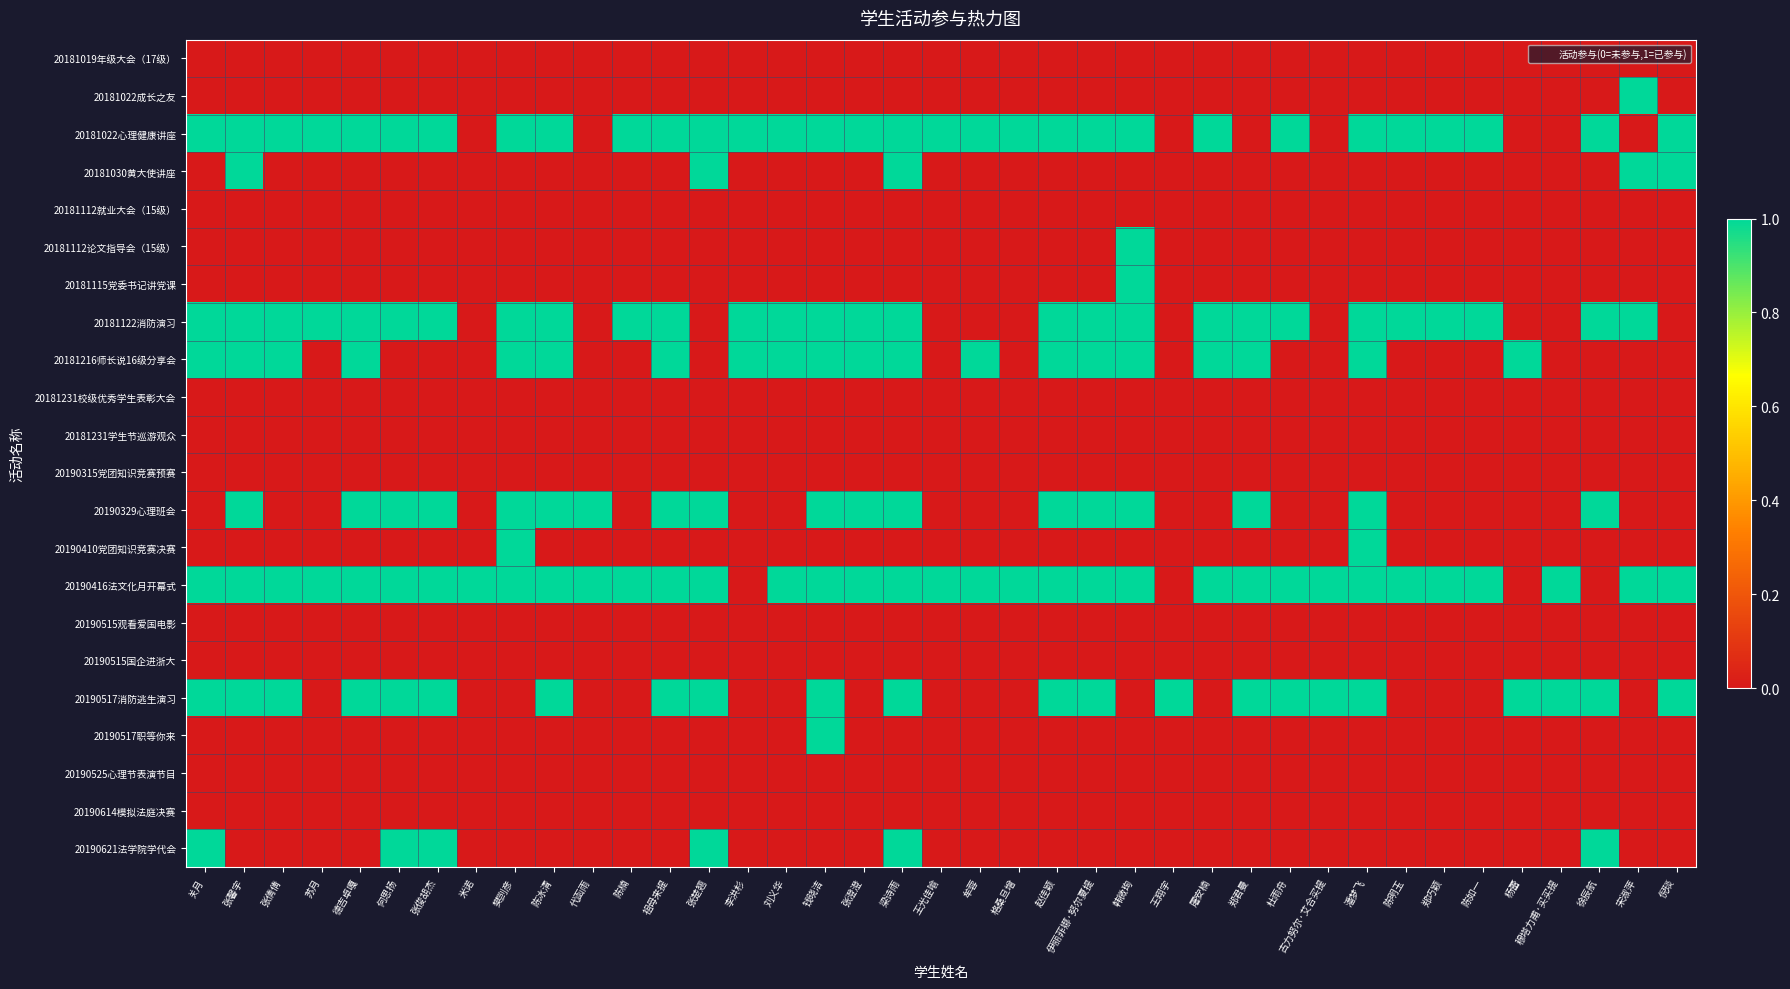

Reading left to right, extract all data points from this chart.

20181019年级大会（17级）: 关月=0	张馨宇=0	张倩倩=0	苏月=0	德吉卓嘎=0	何思扬=0	张俊胡杰=0	米诺=0	樊剀彦=0	陈冰清=0	代函雨=0	陈楠=0	祖母来提=0	张楚翘=0	李洪杉=0	刘义华=0	钱晓洁=0	张澄澄=0	梁诗雨=0	王光佳喻=0	牟蓉=0	格桑旦增=0	赵佳颖=0	伊丽菲娜·努尔夏提=0	韩微珣=0	王翔宇=0	屠安楠=0	郑君曼=0	杜雨舟=0	古力努尔·艾合买提=0	潘梦飞=0	陈明玉=0	郑巧颖=0	陈如一=0	杨蕾=0	穆塔力甫·买买提=0	徐辰航=0	宋淑萍=0	倪琰=0
20181022成长之友: 关月=0	张馨宇=0	张倩倩=0	苏月=0	德吉卓嘎=0	何思扬=0	张俊胡杰=0	米诺=0	樊剀彦=0	陈冰清=0	代函雨=0	陈楠=0	祖母来提=0	张楚翘=0	李洪杉=0	刘义华=0	钱晓洁=0	张澄澄=0	梁诗雨=0	王光佳喻=0	牟蓉=0	格桑旦增=0	赵佳颖=0	伊丽菲娜·努尔夏提=0	韩微珣=0	王翔宇=0	屠安楠=0	郑君曼=0	杜雨舟=0	古力努尔·艾合买提=0	潘梦飞=0	陈明玉=0	郑巧颖=0	陈如一=0	杨蕾=0	穆塔力甫·买买提=0	徐辰航=0	宋淑萍=1	倪琰=0
20181022心理健康讲座: 关月=1	张馨宇=1	张倩倩=1	苏月=1	德吉卓嘎=1	何思扬=1	张俊胡杰=1	米诺=0	樊剀彦=1	陈冰清=1	代函雨=0	陈楠=1	祖母来提=1	张楚翘=1	李洪杉=1	刘义华=1	钱晓洁=1	张澄澄=1	梁诗雨=1	王光佳喻=1	牟蓉=1	格桑旦增=1	赵佳颖=1	伊丽菲娜·努尔夏提=1	韩微珣=1	王翔宇=0	屠安楠=1	郑君曼=0	杜雨舟=1	古力努尔·艾合买提=0	潘梦飞=1	陈明玉=1	郑巧颖=1	陈如一=1	杨蕾=0	穆塔力甫·买买提=0	徐辰航=1	宋淑萍=0	倪琰=1
20181030黄大使讲座: 关月=0	张馨宇=1	张倩倩=0	苏月=0	德吉卓嘎=0	何思扬=0	张俊胡杰=0	米诺=0	樊剀彦=0	陈冰清=0	代函雨=0	陈楠=0	祖母来提=0	张楚翘=1	李洪杉=0	刘义华=0	钱晓洁=0	张澄澄=0	梁诗雨=1	王光佳喻=0	牟蓉=0	格桑旦增=0	赵佳颖=0	伊丽菲娜·努尔夏提=0	韩微珣=0	王翔宇=0	屠安楠=0	郑君曼=0	杜雨舟=0	古力努尔·艾合买提=0	潘梦飞=0	陈明玉=0	郑巧颖=0	陈如一=0	杨蕾=0	穆塔力甫·买买提=0	徐辰航=0	宋淑萍=1	倪琰=1
20181112就业大会（15级）: 关月=0	张馨宇=0	张倩倩=0	苏月=0	德吉卓嘎=0	何思扬=0	张俊胡杰=0	米诺=0	樊剀彦=0	陈冰清=0	代函雨=0	陈楠=0	祖母来提=0	张楚翘=0	李洪杉=0	刘义华=0	钱晓洁=0	张澄澄=0	梁诗雨=0	王光佳喻=0	牟蓉=0	格桑旦增=0	赵佳颖=0	伊丽菲娜·努尔夏提=0	韩微珣=0	王翔宇=0	屠安楠=0	郑君曼=0	杜雨舟=0	古力努尔·艾合买提=0	潘梦飞=0	陈明玉=0	郑巧颖=0	陈如一=0	杨蕾=0	穆塔力甫·买买提=0	徐辰航=0	宋淑萍=0	倪琰=0
20181112论文指导会（15级）: 关月=0	张馨宇=0	张倩倩=0	苏月=0	德吉卓嘎=0	何思扬=0	张俊胡杰=0	米诺=0	樊剀彦=0	陈冰清=0	代函雨=0	陈楠=0	祖母来提=0	张楚翘=0	李洪杉=0	刘义华=0	钱晓洁=0	张澄澄=0	梁诗雨=0	王光佳喻=0	牟蓉=0	格桑旦增=0	赵佳颖=0	伊丽菲娜·努尔夏提=0	韩微珣=1	王翔宇=0	屠安楠=0	郑君曼=0	杜雨舟=0	古力努尔·艾合买提=0	潘梦飞=0	陈明玉=0	郑巧颖=0	陈如一=0	杨蕾=0	穆塔力甫·买买提=0	徐辰航=0	宋淑萍=0	倪琰=0
20181115党委书记讲党课: 关月=0	张馨宇=0	张倩倩=0	苏月=0	德吉卓嘎=0	何思扬=0	张俊胡杰=0	米诺=0	樊剀彦=0	陈冰清=0	代函雨=0	陈楠=0	祖母来提=0	张楚翘=0	李洪杉=0	刘义华=0	钱晓洁=0	张澄澄=0	梁诗雨=0	王光佳喻=0	牟蓉=0	格桑旦增=0	赵佳颖=0	伊丽菲娜·努尔夏提=0	韩微珣=1	王翔宇=0	屠安楠=0	郑君曼=0	杜雨舟=0	古力努尔·艾合买提=0	潘梦飞=0	陈明玉=0	郑巧颖=0	陈如一=0	杨蕾=0	穆塔力甫·买买提=0	徐辰航=0	宋淑萍=0	倪琰=0
20181122消防演习: 关月=1	张馨宇=1	张倩倩=1	苏月=1	德吉卓嘎=1	何思扬=1	张俊胡杰=1	米诺=0	樊剀彦=1	陈冰清=1	代函雨=0	陈楠=1	祖母来提=1	张楚翘=0	李洪杉=1	刘义华=1	钱晓洁=1	张澄澄=1	梁诗雨=1	王光佳喻=0	牟蓉=0	格桑旦增=0	赵佳颖=1	伊丽菲娜·努尔夏提=1	韩微珣=1	王翔宇=0	屠安楠=1	郑君曼=1	杜雨舟=1	古力努尔·艾合买提=0	潘梦飞=1	陈明玉=1	郑巧颖=1	陈如一=1	杨蕾=0	穆塔力甫·买买提=0	徐辰航=1	宋淑萍=1	倪琰=0
20181216师长说16级分享会: 关月=1	张馨宇=1	张倩倩=1	苏月=0	德吉卓嘎=1	何思扬=0	张俊胡杰=0	米诺=0	樊剀彦=1	陈冰清=1	代函雨=0	陈楠=0	祖母来提=1	张楚翘=0	李洪杉=1	刘义华=1	钱晓洁=1	张澄澄=1	梁诗雨=1	王光佳喻=0	牟蓉=1	格桑旦增=0	赵佳颖=1	伊丽菲娜·努尔夏提=1	韩微珣=1	王翔宇=0	屠安楠=1	郑君曼=1	杜雨舟=0	古力努尔·艾合买提=0	潘梦飞=1	陈明玉=0	郑巧颖=0	陈如一=0	杨蕾=1	穆塔力甫·买买提=0	徐辰航=0	宋淑萍=0	倪琰=0
20181231校级优秀学生表彰大会: 关月=0	张馨宇=0	张倩倩=0	苏月=0	德吉卓嘎=0	何思扬=0	张俊胡杰=0	米诺=0	樊剀彦=0	陈冰清=0	代函雨=0	陈楠=0	祖母来提=0	张楚翘=0	李洪杉=0	刘义华=0	钱晓洁=0	张澄澄=0	梁诗雨=0	王光佳喻=0	牟蓉=0	格桑旦增=0	赵佳颖=0	伊丽菲娜·努尔夏提=0	韩微珣=0	王翔宇=0	屠安楠=0	郑君曼=0	杜雨舟=0	古力努尔·艾合买提=0	潘梦飞=0	陈明玉=0	郑巧颖=0	陈如一=0	杨蕾=0	穆塔力甫·买买提=0	徐辰航=0	宋淑萍=0	倪琰=0
20181231学生节巡游观众: 关月=0	张馨宇=0	张倩倩=0	苏月=0	德吉卓嘎=0	何思扬=0	张俊胡杰=0	米诺=0	樊剀彦=0	陈冰清=0	代函雨=0	陈楠=0	祖母来提=0	张楚翘=0	李洪杉=0	刘义华=0	钱晓洁=0	张澄澄=0	梁诗雨=0	王光佳喻=0	牟蓉=0	格桑旦增=0	赵佳颖=0	伊丽菲娜·努尔夏提=0	韩微珣=0	王翔宇=0	屠安楠=0	郑君曼=0	杜雨舟=0	古力努尔·艾合买提=0	潘梦飞=0	陈明玉=0	郑巧颖=0	陈如一=0	杨蕾=0	穆塔力甫·买买提=0	徐辰航=0	宋淑萍=0	倪琰=0
20190315党团知识竞赛预赛: 关月=0	张馨宇=0	张倩倩=0	苏月=0	德吉卓嘎=0	何思扬=0	张俊胡杰=0	米诺=0	樊剀彦=0	陈冰清=0	代函雨=0	陈楠=0	祖母来提=0	张楚翘=0	李洪杉=0	刘义华=0	钱晓洁=0	张澄澄=0	梁诗雨=0	王光佳喻=0	牟蓉=0	格桑旦增=0	赵佳颖=0	伊丽菲娜·努尔夏提=0	韩微珣=0	王翔宇=0	屠安楠=0	郑君曼=0	杜雨舟=0	古力努尔·艾合买提=0	潘梦飞=0	陈明玉=0	郑巧颖=0	陈如一=0	杨蕾=0	穆塔力甫·买买提=0	徐辰航=0	宋淑萍=0	倪琰=0
20190329心理班会: 关月=0	张馨宇=1	张倩倩=0	苏月=0	德吉卓嘎=1	何思扬=1	张俊胡杰=1	米诺=0	樊剀彦=1	陈冰清=1	代函雨=1	陈楠=0	祖母来提=1	张楚翘=1	李洪杉=0	刘义华=0	钱晓洁=1	张澄澄=1	梁诗雨=1	王光佳喻=0	牟蓉=0	格桑旦增=0	赵佳颖=1	伊丽菲娜·努尔夏提=1	韩微珣=1	王翔宇=0	屠安楠=0	郑君曼=1	杜雨舟=0	古力努尔·艾合买提=0	潘梦飞=1	陈明玉=0	郑巧颖=0	陈如一=0	杨蕾=0	穆塔力甫·买买提=0	徐辰航=1	宋淑萍=0	倪琰=0
20190410党团知识竞赛决赛: 关月=0	张馨宇=0	张倩倩=0	苏月=0	德吉卓嘎=0	何思扬=0	张俊胡杰=0	米诺=0	樊剀彦=1	陈冰清=0	代函雨=0	陈楠=0	祖母来提=0	张楚翘=0	李洪杉=0	刘义华=0	钱晓洁=0	张澄澄=0	梁诗雨=0	王光佳喻=0	牟蓉=0	格桑旦增=0	赵佳颖=0	伊丽菲娜·努尔夏提=0	韩微珣=0	王翔宇=0	屠安楠=0	郑君曼=0	杜雨舟=0	古力努尔·艾合买提=0	潘梦飞=1	陈明玉=0	郑巧颖=0	陈如一=0	杨蕾=0	穆塔力甫·买买提=0	徐辰航=0	宋淑萍=0	倪琰=0
20190416法文化月开幕式: 关月=1	张馨宇=1	张倩倩=1	苏月=1	德吉卓嘎=1	何思扬=1	张俊胡杰=1	米诺=1	樊剀彦=1	陈冰清=1	代函雨=1	陈楠=1	祖母来提=1	张楚翘=1	李洪杉=0	刘义华=1	钱晓洁=1	张澄澄=1	梁诗雨=1	王光佳喻=1	牟蓉=1	格桑旦增=1	赵佳颖=1	伊丽菲娜·努尔夏提=1	韩微珣=1	王翔宇=0	屠安楠=1	郑君曼=1	杜雨舟=1	古力努尔·艾合买提=1	潘梦飞=1	陈明玉=1	郑巧颖=1	陈如一=1	杨蕾=0	穆塔力甫·买买提=1	徐辰航=0	宋淑萍=1	倪琰=1
20190515观看爱国电影: 关月=0	张馨宇=0	张倩倩=0	苏月=0	德吉卓嘎=0	何思扬=0	张俊胡杰=0	米诺=0	樊剀彦=0	陈冰清=0	代函雨=0	陈楠=0	祖母来提=0	张楚翘=0	李洪杉=0	刘义华=0	钱晓洁=0	张澄澄=0	梁诗雨=0	王光佳喻=0	牟蓉=0	格桑旦增=0	赵佳颖=0	伊丽菲娜·努尔夏提=0	韩微珣=0	王翔宇=0	屠安楠=0	郑君曼=0	杜雨舟=0	古力努尔·艾合买提=0	潘梦飞=0	陈明玉=0	郑巧颖=0	陈如一=0	杨蕾=0	穆塔力甫·买买提=0	徐辰航=0	宋淑萍=0	倪琰=0
20190515国企进浙大: 关月=0	张馨宇=0	张倩倩=0	苏月=0	德吉卓嘎=0	何思扬=0	张俊胡杰=0	米诺=0	樊剀彦=0	陈冰清=0	代函雨=0	陈楠=0	祖母来提=0	张楚翘=0	李洪杉=0	刘义华=0	钱晓洁=0	张澄澄=0	梁诗雨=0	王光佳喻=0	牟蓉=0	格桑旦增=0	赵佳颖=0	伊丽菲娜·努尔夏提=0	韩微珣=0	王翔宇=0	屠安楠=0	郑君曼=0	杜雨舟=0	古力努尔·艾合买提=0	潘梦飞=0	陈明玉=0	郑巧颖=0	陈如一=0	杨蕾=0	穆塔力甫·买买提=0	徐辰航=0	宋淑萍=0	倪琰=0
20190517消防逃生演习: 关月=1	张馨宇=1	张倩倩=1	苏月=0	德吉卓嘎=1	何思扬=1	张俊胡杰=1	米诺=0	樊剀彦=0	陈冰清=1	代函雨=0	陈楠=0	祖母来提=1	张楚翘=1	李洪杉=0	刘义华=0	钱晓洁=1	张澄澄=0	梁诗雨=1	王光佳喻=0	牟蓉=0	格桑旦增=0	赵佳颖=1	伊丽菲娜·努尔夏提=1	韩微珣=0	王翔宇=1	屠安楠=0	郑君曼=1	杜雨舟=1	古力努尔·艾合买提=1	潘梦飞=1	陈明玉=0	郑巧颖=0	陈如一=0	杨蕾=1	穆塔力甫·买买提=1	徐辰航=1	宋淑萍=0	倪琰=1
20190517职等你来: 关月=0	张馨宇=0	张倩倩=0	苏月=0	德吉卓嘎=0	何思扬=0	张俊胡杰=0	米诺=0	樊剀彦=0	陈冰清=0	代函雨=0	陈楠=0	祖母来提=0	张楚翘=0	李洪杉=0	刘义华=0	钱晓洁=1	张澄澄=0	梁诗雨=0	王光佳喻=0	牟蓉=0	格桑旦增=0	赵佳颖=0	伊丽菲娜·努尔夏提=0	韩微珣=0	王翔宇=0	屠安楠=0	郑君曼=0	杜雨舟=0	古力努尔·艾合买提=0	潘梦飞=0	陈明玉=0	郑巧颖=0	陈如一=0	杨蕾=0	穆塔力甫·买买提=0	徐辰航=0	宋淑萍=0	倪琰=0
20190525心理节表演节目: 关月=0	张馨宇=0	张倩倩=0	苏月=0	德吉卓嘎=0	何思扬=0	张俊胡杰=0	米诺=0	樊剀彦=0	陈冰清=0	代函雨=0	陈楠=0	祖母来提=0	张楚翘=0	李洪杉=0	刘义华=0	钱晓洁=0	张澄澄=0	梁诗雨=0	王光佳喻=0	牟蓉=0	格桑旦增=0	赵佳颖=0	伊丽菲娜·努尔夏提=0	韩微珣=0	王翔宇=0	屠安楠=0	郑君曼=0	杜雨舟=0	古力努尔·艾合买提=0	潘梦飞=0	陈明玉=0	郑巧颖=0	陈如一=0	杨蕾=0	穆塔力甫·买买提=0	徐辰航=0	宋淑萍=0	倪琰=0
20190614模拟法庭决赛: 关月=0	张馨宇=0	张倩倩=0	苏月=0	德吉卓嘎=0	何思扬=0	张俊胡杰=0	米诺=0	樊剀彦=0	陈冰清=0	代函雨=0	陈楠=0	祖母来提=0	张楚翘=0	李洪杉=0	刘义华=0	钱晓洁=0	张澄澄=0	梁诗雨=0	王光佳喻=0	牟蓉=0	格桑旦增=0	赵佳颖=0	伊丽菲娜·努尔夏提=0	韩微珣=0	王翔宇=0	屠安楠=0	郑君曼=0	杜雨舟=0	古力努尔·艾合买提=0	潘梦飞=0	陈明玉=0	郑巧颖=0	陈如一=0	杨蕾=0	穆塔力甫·买买提=0	徐辰航=0	宋淑萍=0	倪琰=0
20190621法学院学代会: 关月=1	张馨宇=0	张倩倩=0	苏月=0	德吉卓嘎=0	何思扬=1	张俊胡杰=1	米诺=0	樊剀彦=0	陈冰清=0	代函雨=0	陈楠=0	祖母来提=0	张楚翘=1	李洪杉=0	刘义华=0	钱晓洁=0	张澄澄=0	梁诗雨=1	王光佳喻=0	牟蓉=0	格桑旦增=0	赵佳颖=0	伊丽菲娜·努尔夏提=0	韩微珣=0	王翔宇=0	屠安楠=0	郑君曼=0	杜雨舟=0	古力努尔·艾合买提=0	潘梦飞=0	陈明玉=0	郑巧颖=0	陈如一=0	杨蕾=0	穆塔力甫·买买提=0	徐辰航=1	宋淑萍=0	倪琰=0